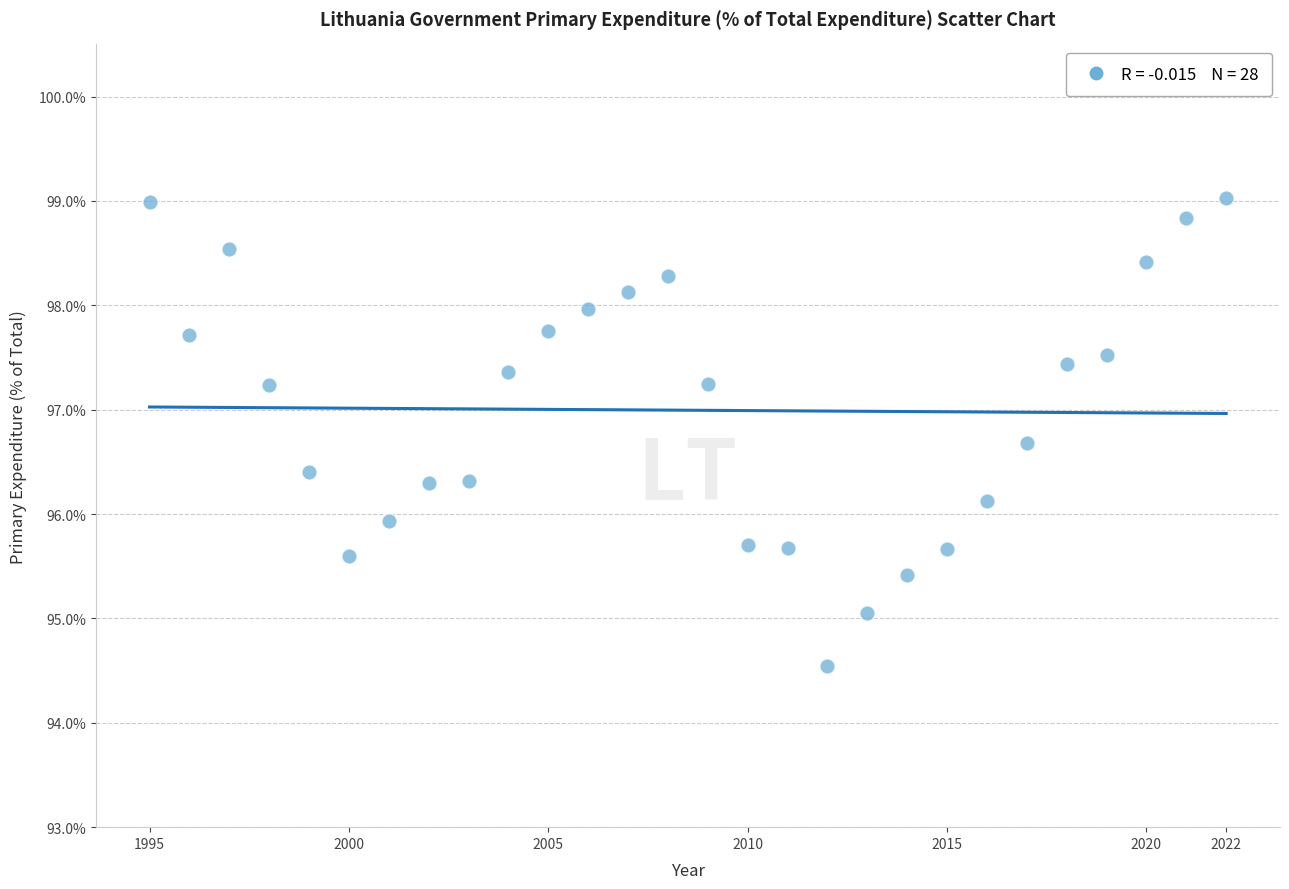

What is the range of Y values (max minus min)?

4.5